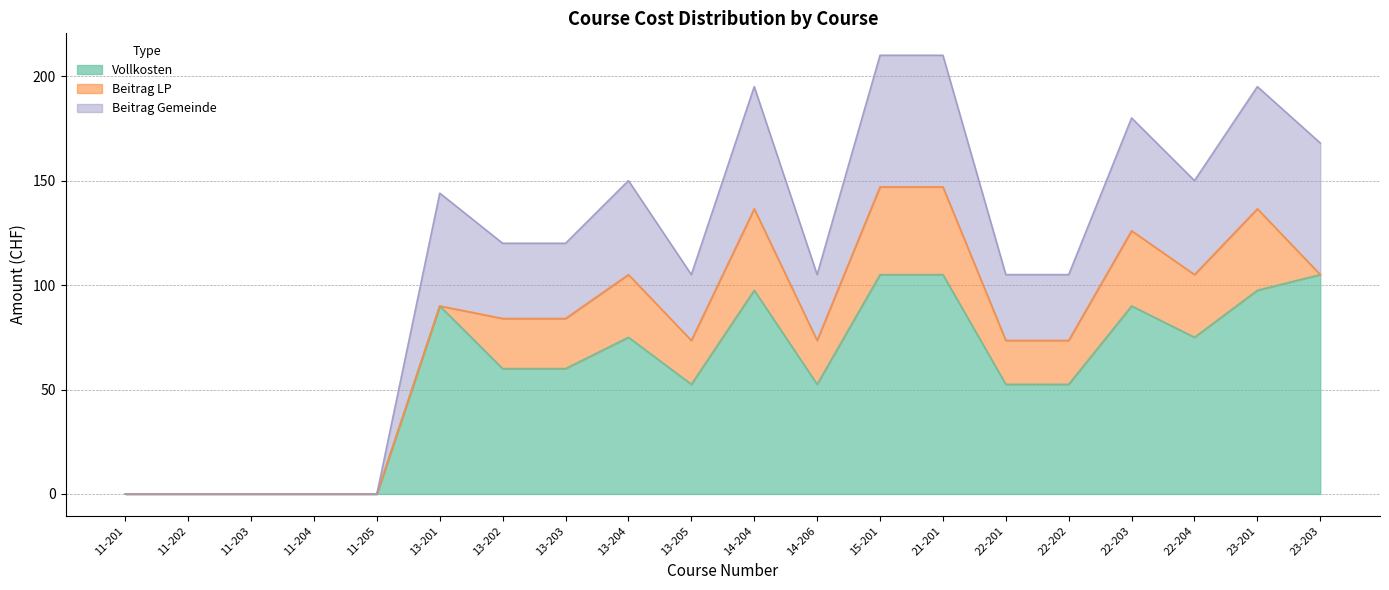

True or false: Beitrag Gemeinde has a value of -75.6 at 11-203.

False